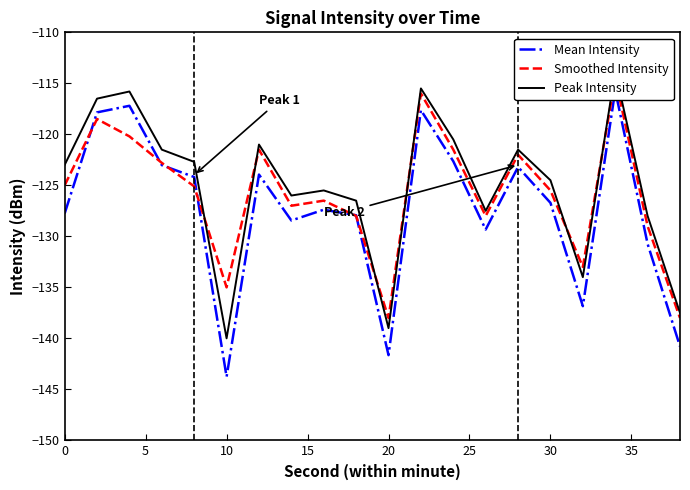

Does the chart display data point markers on the line(s)?

No